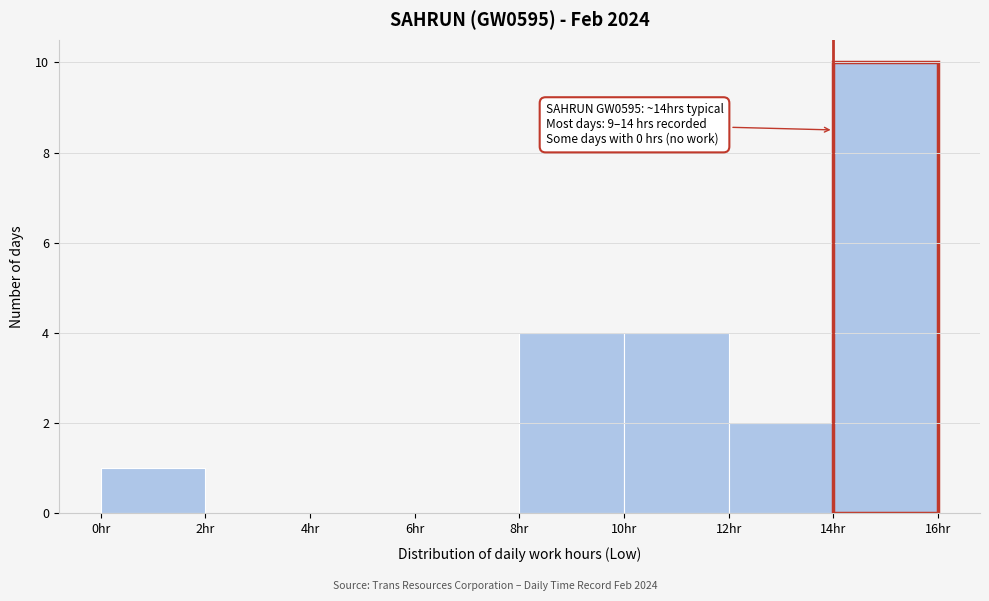

Over which range of the x-axis is the bar tallest?

14 to 16